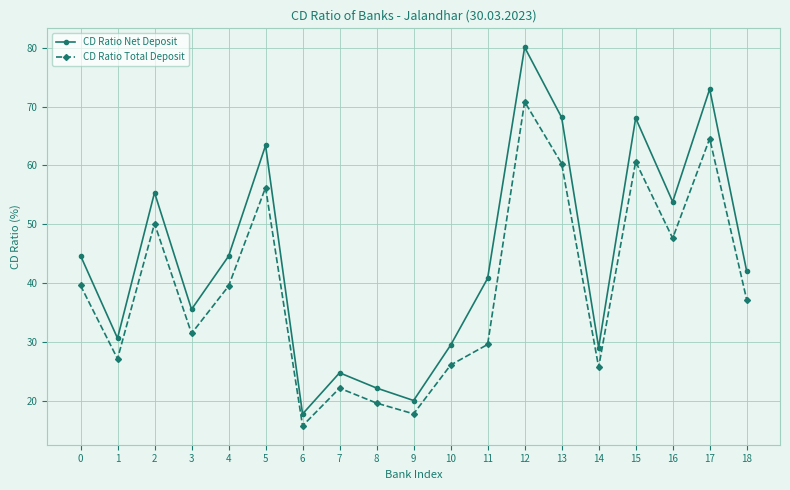

At which category is the sum across all series the highest?

12